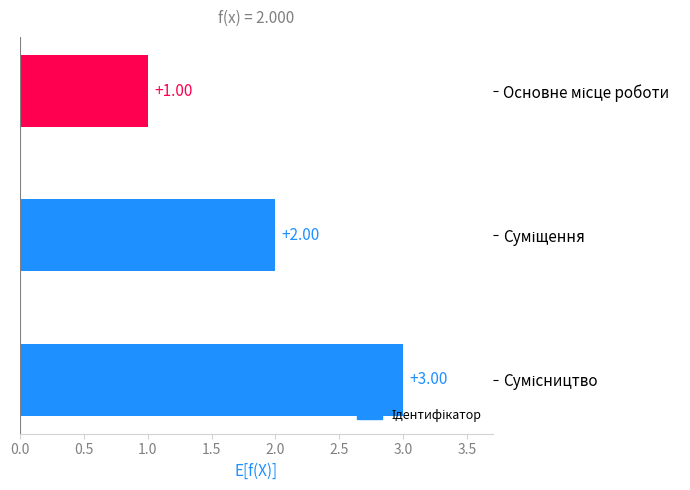

What is the sum of all values?

6